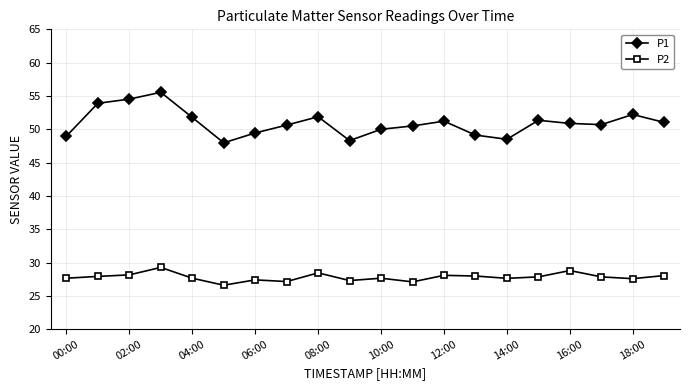

Which series has the largest total across all categories?

P1